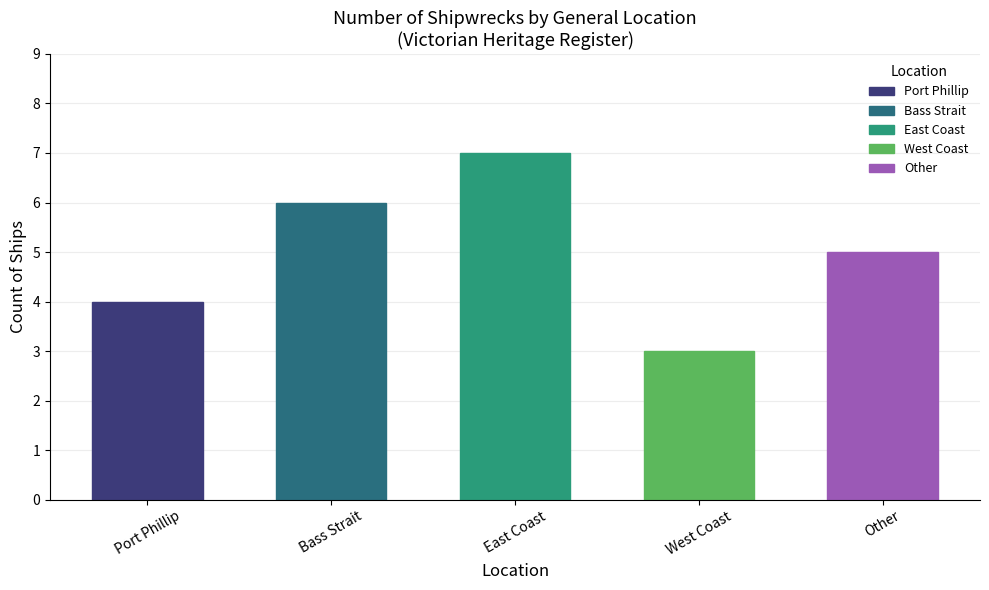

How many series are shown in this chart?

1